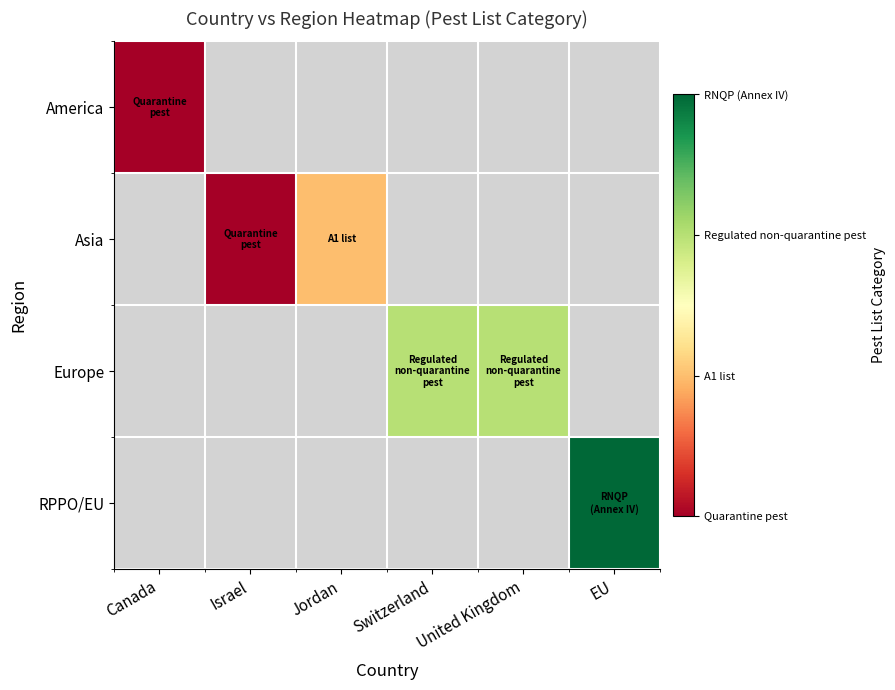

The value of Asia at Jordan is 3.2. True or false?

False